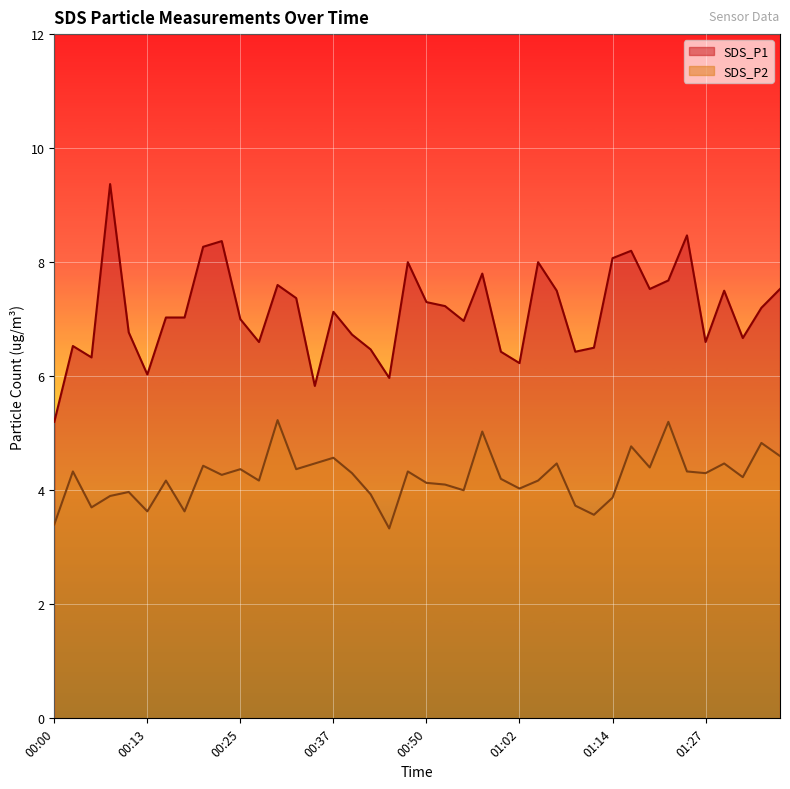

List the series in order of their overall mean, highest first.

SDS_P1, SDS_P2